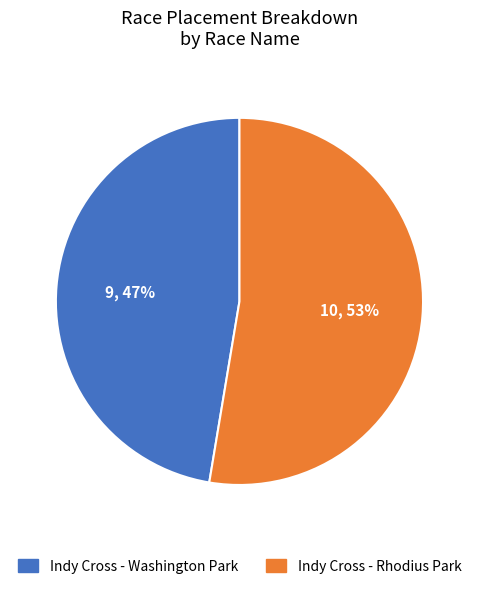

To the nearest percent, what is the average slice percentage?

50%